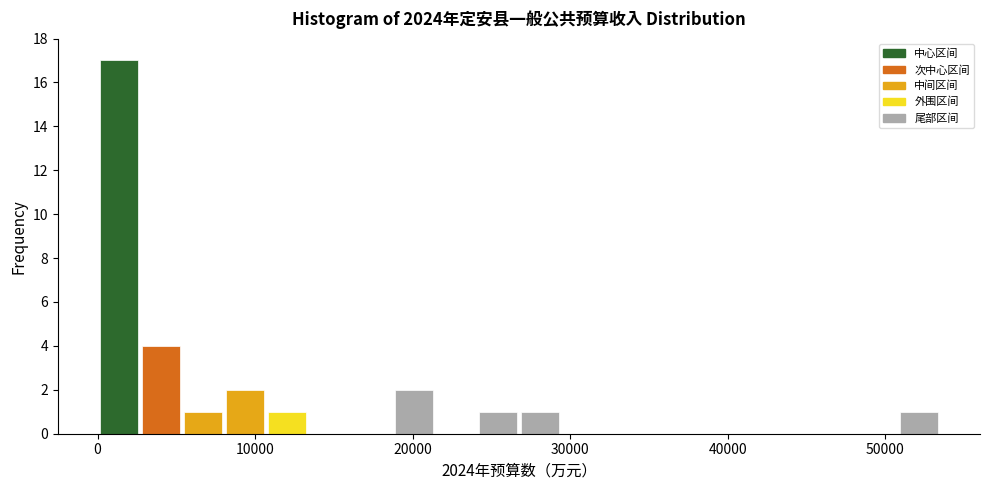

Read against the x-axis, roughly where is the centre of the tallest bar?

1000